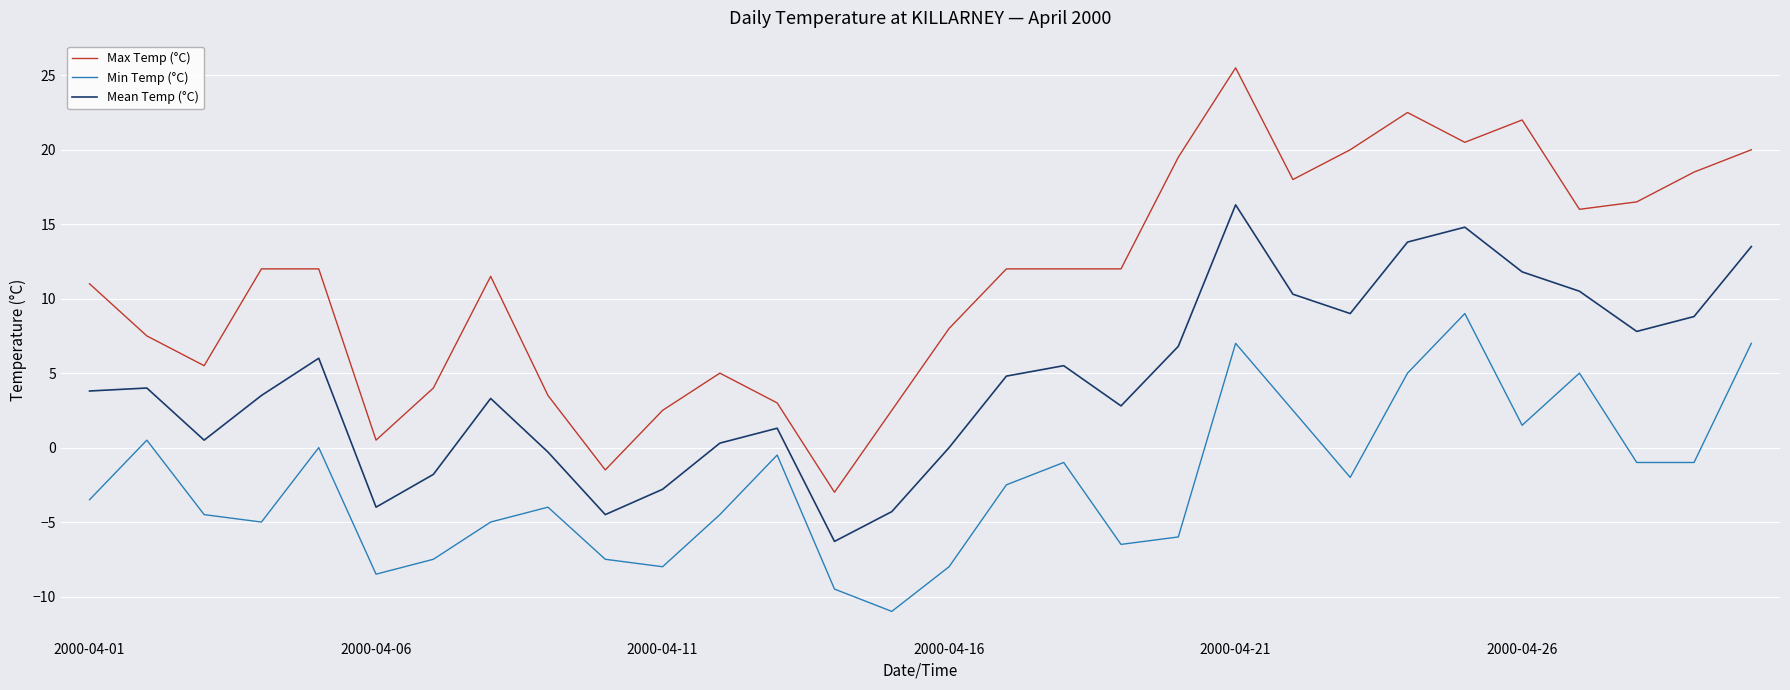

True or false: Max Temp (°C) and Min Temp (°C) intersect in this chart.

False